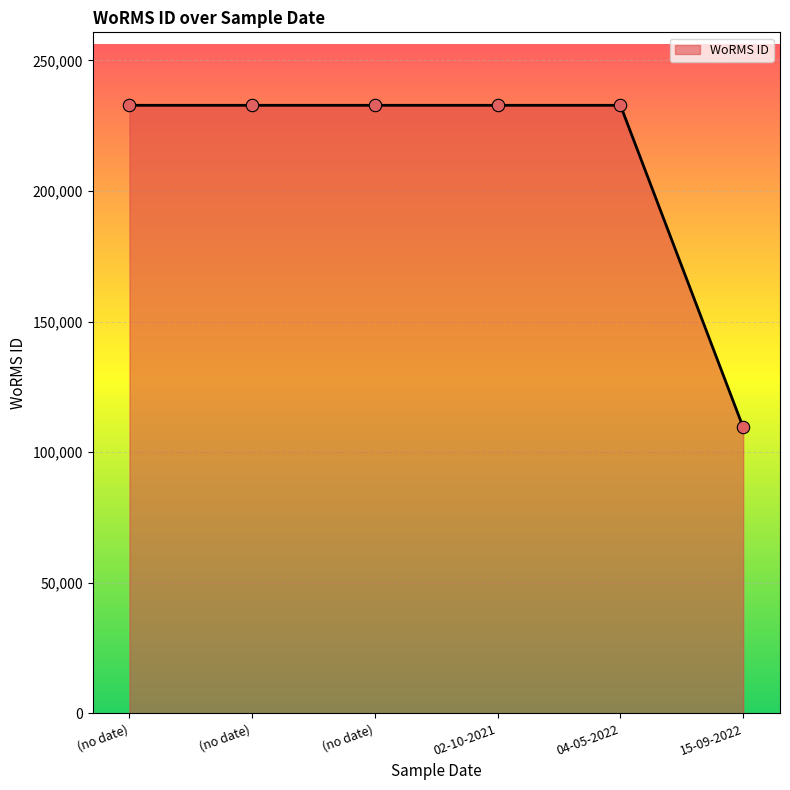

How many values are below 232785?

1